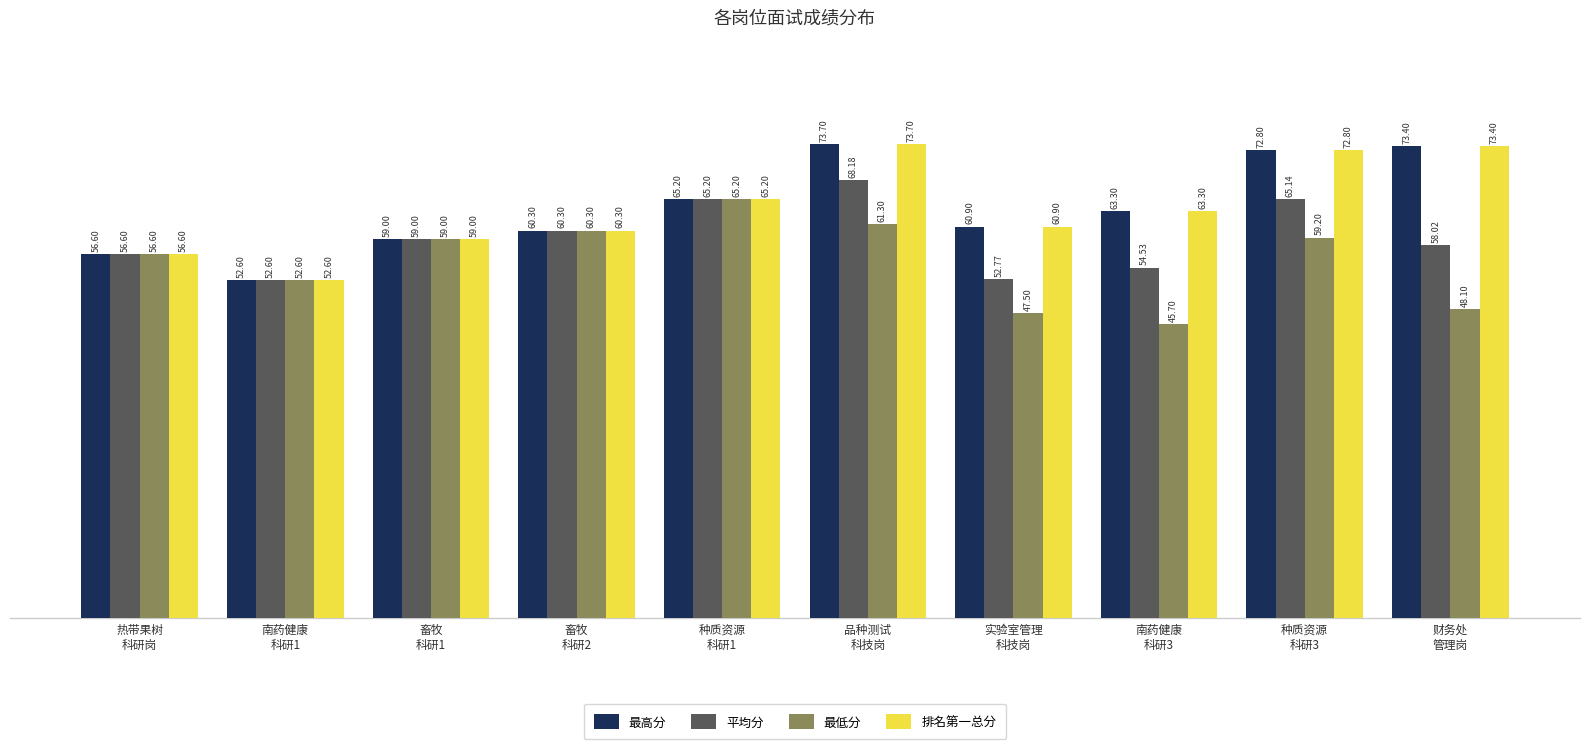

What position from the right is 种质资源
科研3?

2